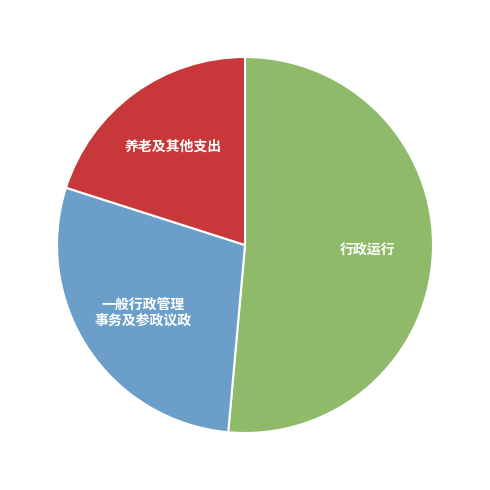

Combined, do 行政运行 and 养老及其他支出 account for over 50%?

Yes